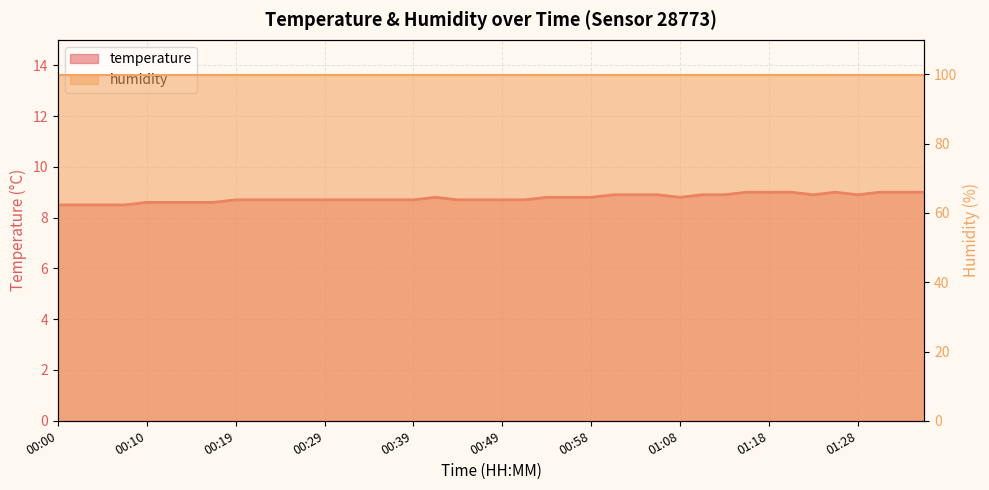

Rank the categories by value from lowest to highest.

00:00, 00:02, 00:05, 00:07, 00:10, 00:12, 00:15, 00:17, 00:19, 00:22, 00:24, 00:27, 00:29, 00:32, 00:34, 00:37, 00:39, 00:44, 00:46, 00:49, 00:51, 00:41, 00:54, 00:56, 00:58, 01:08, 01:01, 01:03, 01:06, 01:11, 01:13, 01:23, 01:28, 01:16, 01:18, 01:20, 01:25, 01:30, 01:33, 01:35